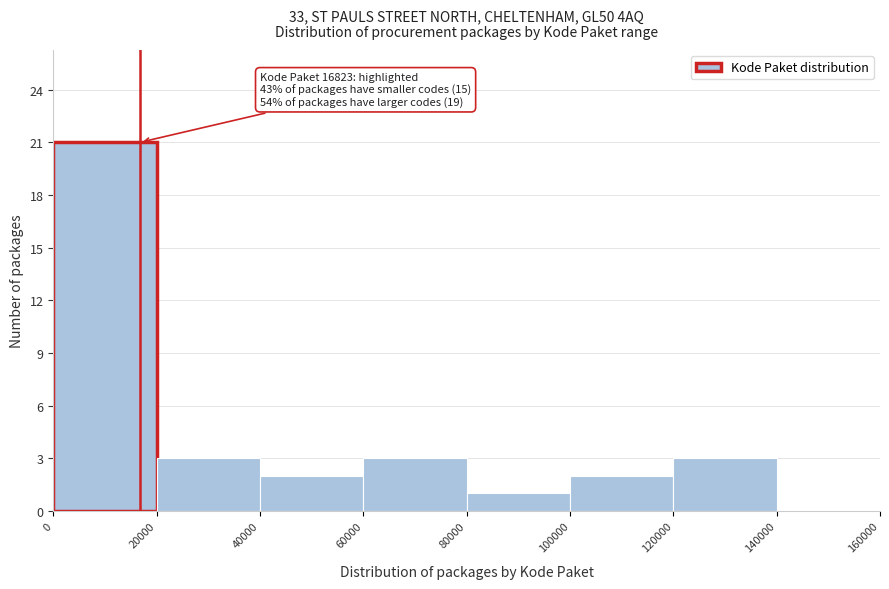

Which range on the x-axis has the tallest bar?

0 to 20000